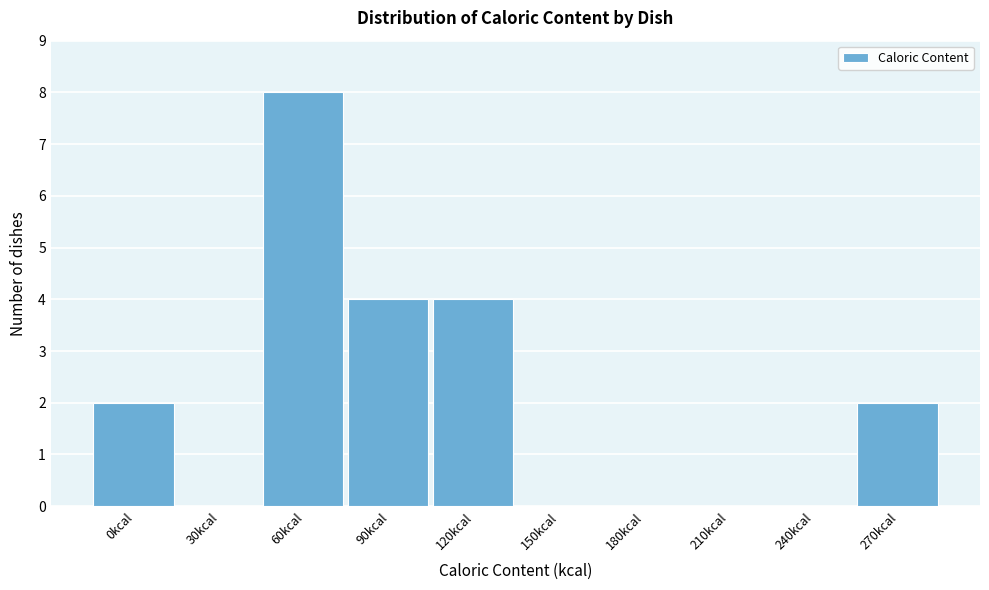

Reading left to right, what are all the values shown in this chart?

0kcal=2	30kcal=0	60kcal=8	90kcal=4	120kcal=4	150kcal=0	180kcal=0	210kcal=0	240kcal=0	270kcal=2